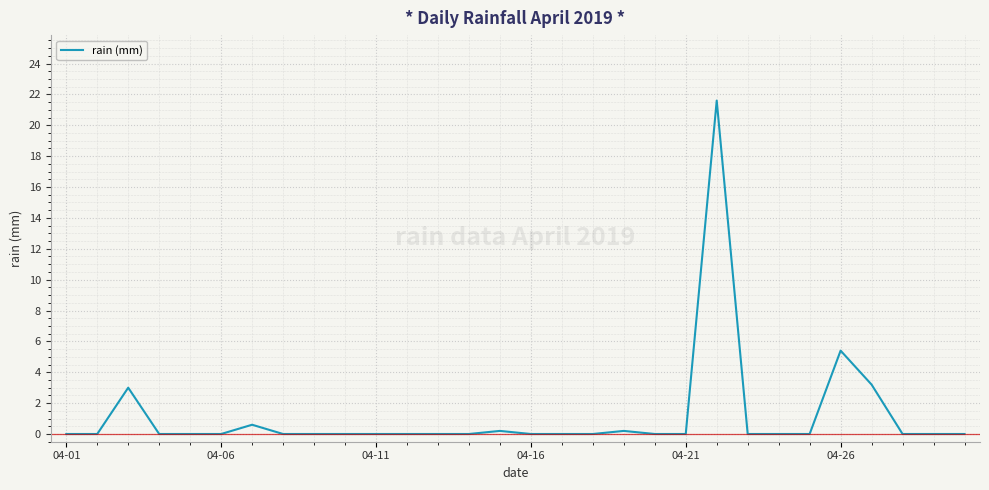

What is the maximum value shown in the chart?

21.6